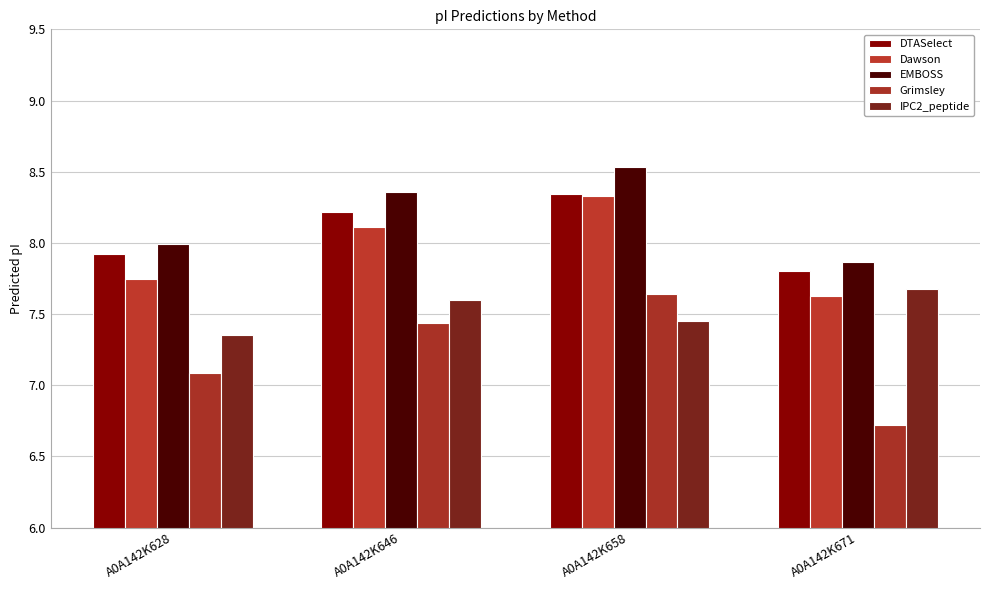

What is the sum of all EMBOSS values?

32.8